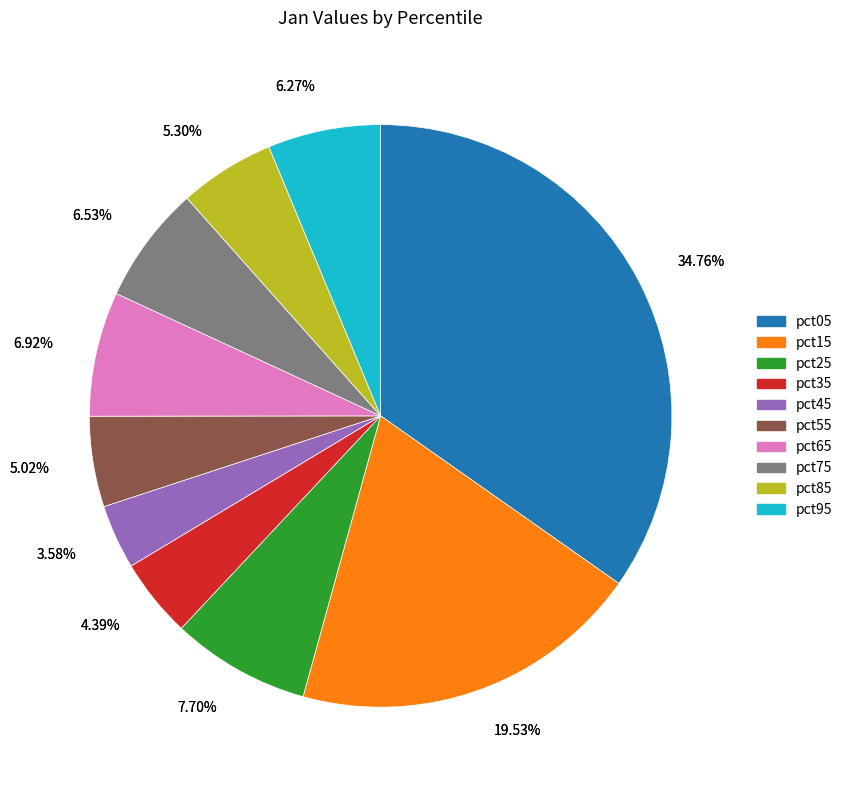

Count the number of slices in the pie.

10